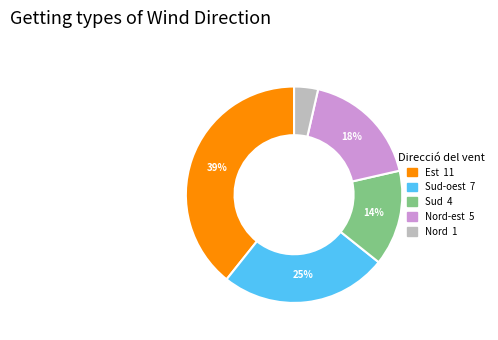

To the nearest percent, what is the average slice percentage?

20%